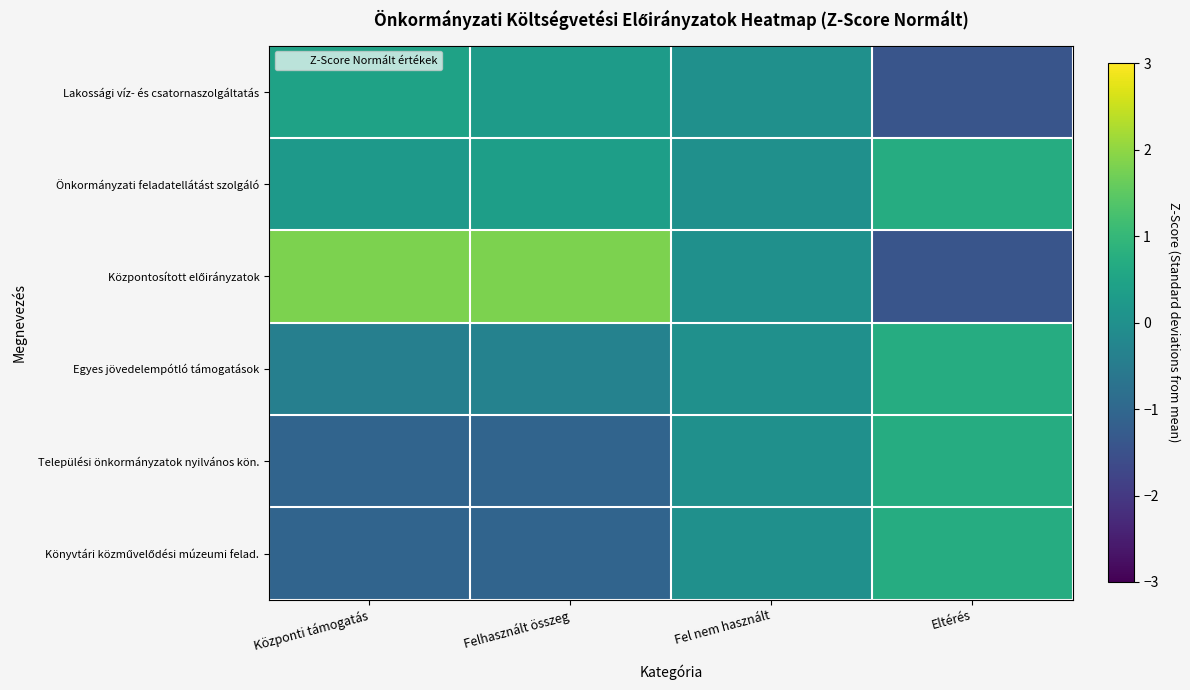

Between Felhasznált összeg and Fel nem használt, which is larger?

Felhasznált összeg